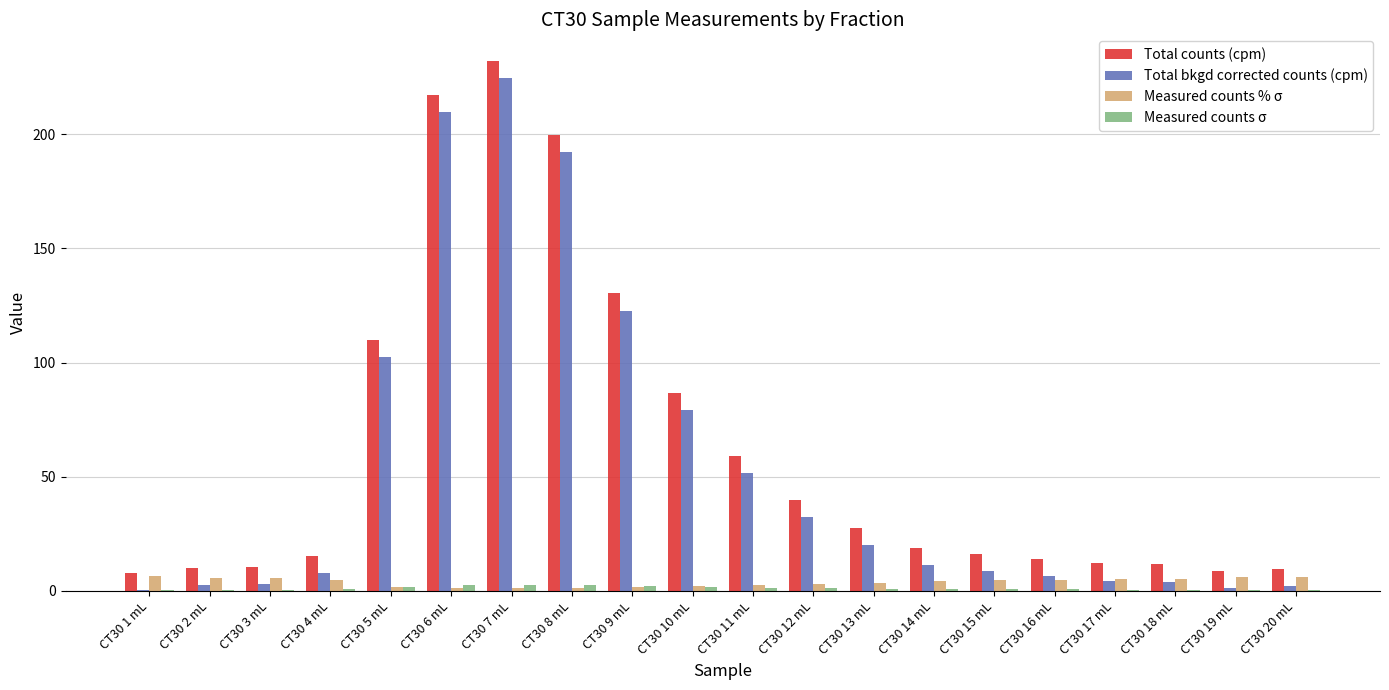

What is the sum of the Measured counts σ values at CT30 18 mL and CT30 5 mL?

2.6